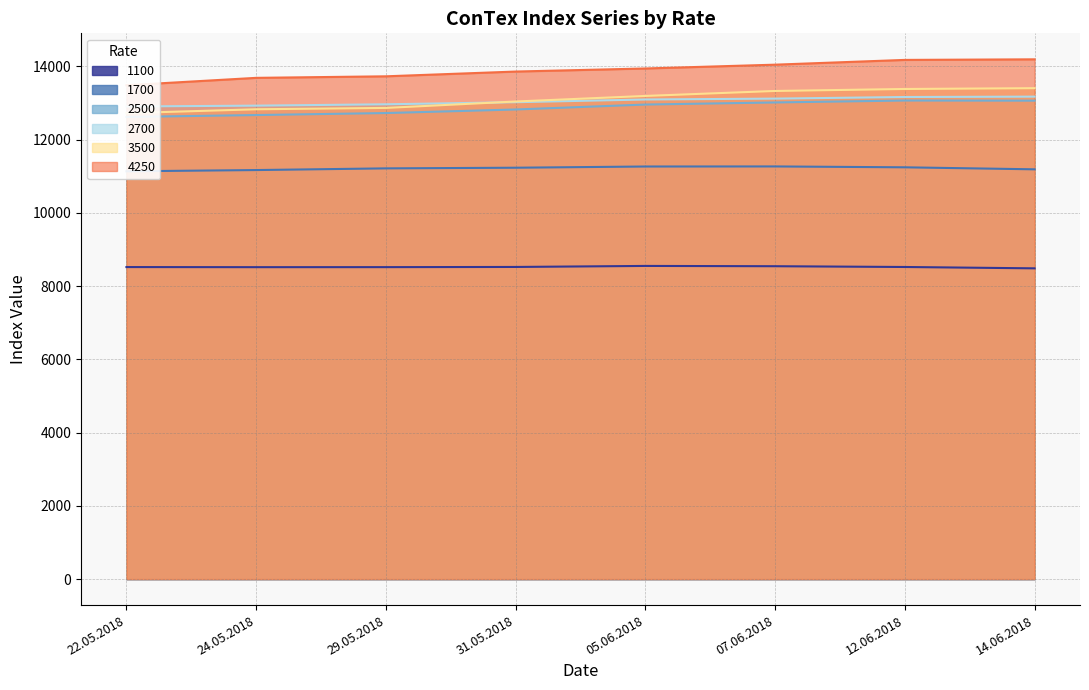

Reading left to right, transcribe all the data shown in this chart.

1100: 22.05.2018=8521	24.05.2018=8518	29.05.2018=8519	31.05.2018=8524	05.06.2018=8552	07.06.2018=8544	12.06.2018=8523	14.06.2018=8486
1700: 22.05.2018=11136	24.05.2018=11170	29.05.2018=11216	31.05.2018=11234	05.06.2018=11267	07.06.2018=11269	12.06.2018=11245	14.06.2018=11190
2500: 22.05.2018=12620	24.05.2018=12672	29.05.2018=12727	31.05.2018=12824	05.06.2018=12959	07.06.2018=13016	12.06.2018=13069	14.06.2018=13065
2700: 22.05.2018=12906	24.05.2018=12929	29.05.2018=12966	31.05.2018=13023	05.06.2018=13097	07.06.2018=13121	12.06.2018=13165	14.06.2018=13175
3500: 22.05.2018=12724	24.05.2018=12830	29.05.2018=12867	31.05.2018=13042	05.06.2018=13194	07.06.2018=13330	12.06.2018=13384	14.06.2018=13406
4250: 22.05.2018=13486	24.05.2018=13688	29.05.2018=13730	31.05.2018=13860	05.06.2018=13944	07.06.2018=14048	12.06.2018=14178	14.06.2018=14194